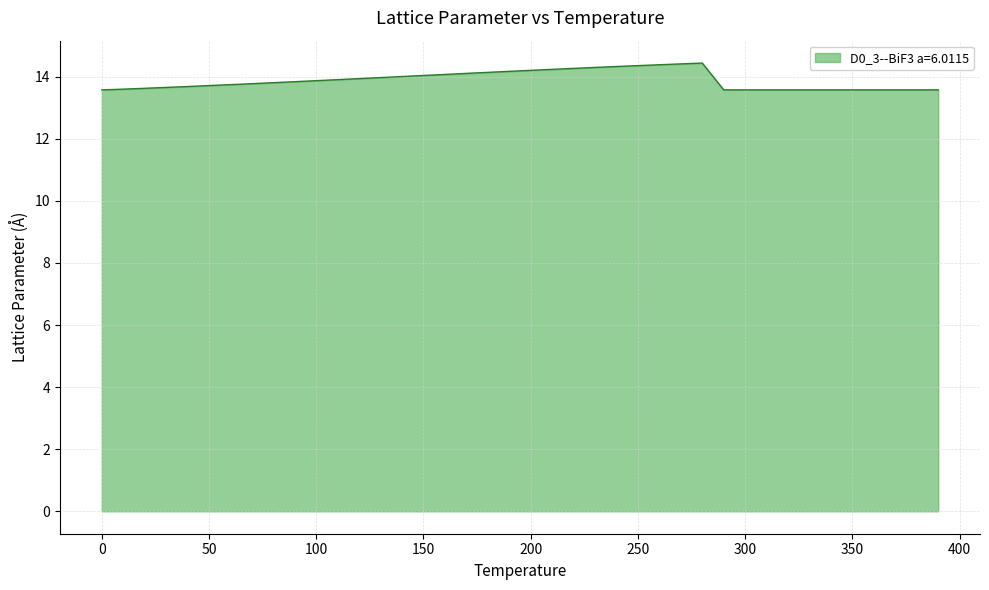

What is the difference between the maximum and minimum values?

0.9